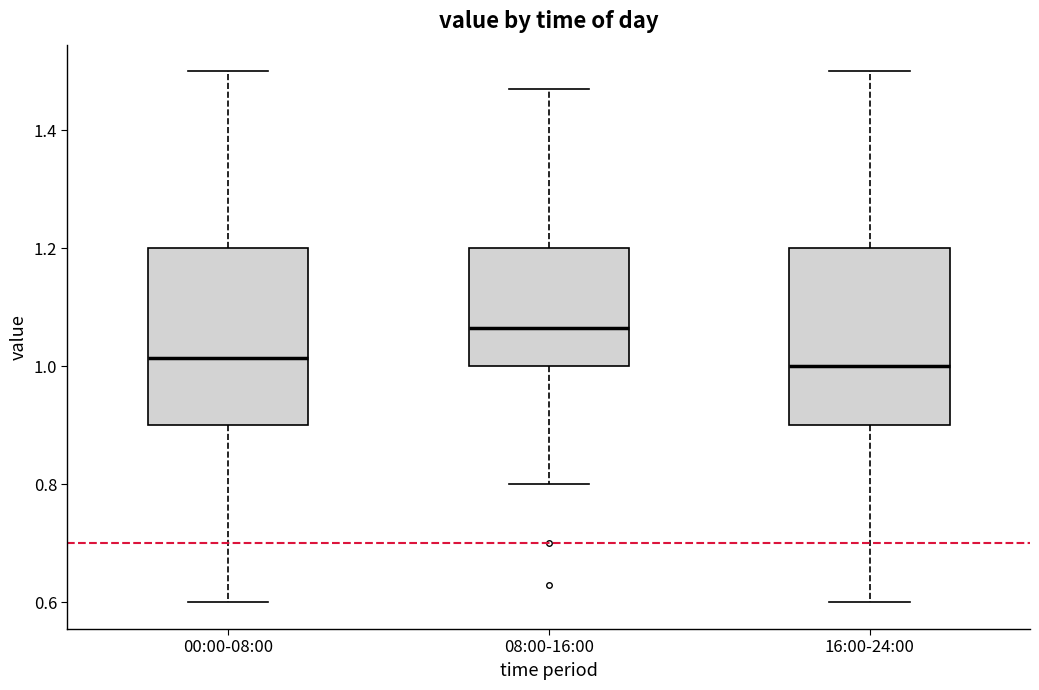

Where is the lower edge of the box for 16:00-24:00 on the y-axis? The values are not printed on the chart, so give them approximately, as read against the axis.

0.90